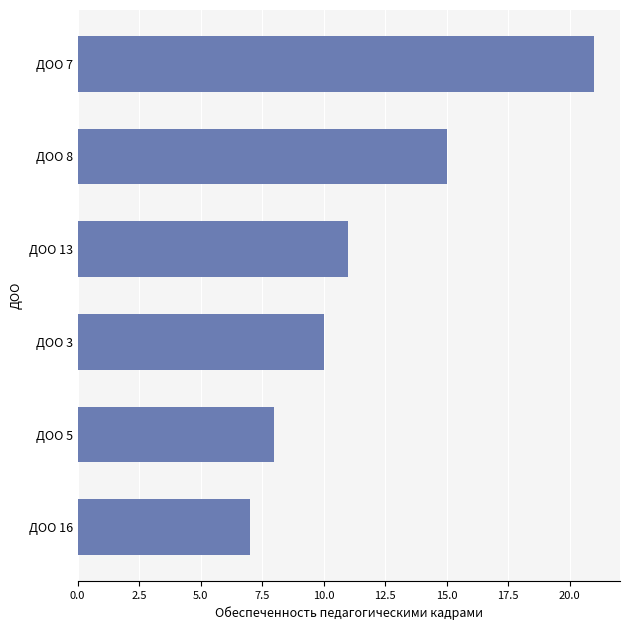

The chart shows a value of 12 at ДОО 7. True or false?

False